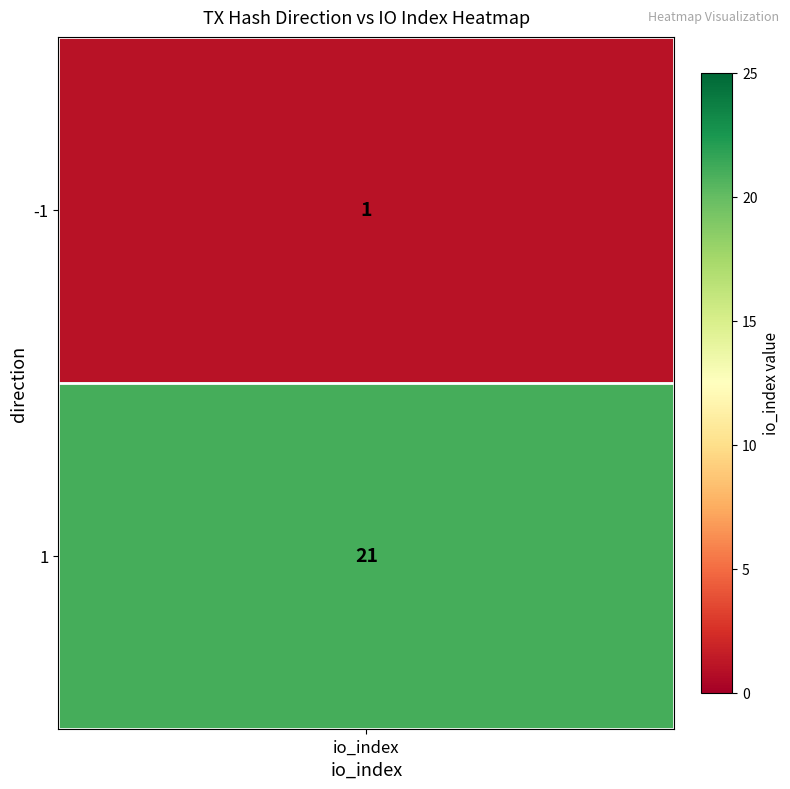

The value at -1 is 0. True or false?

False